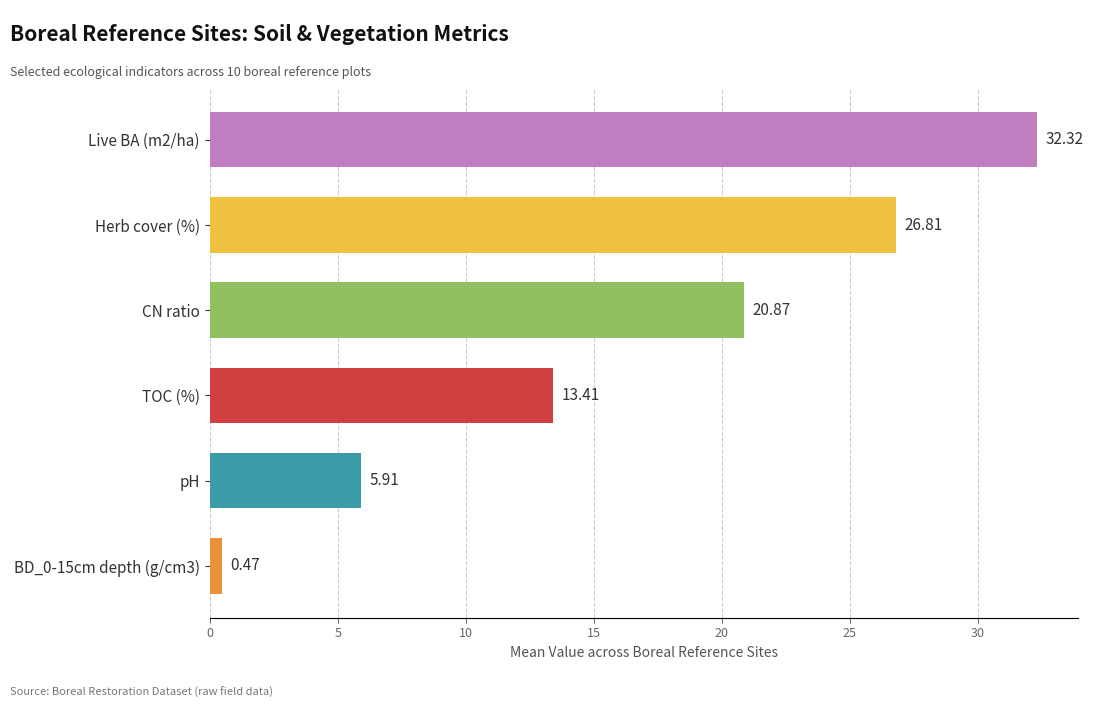

What is the difference between the values at pH and TOC (%)?

7.5